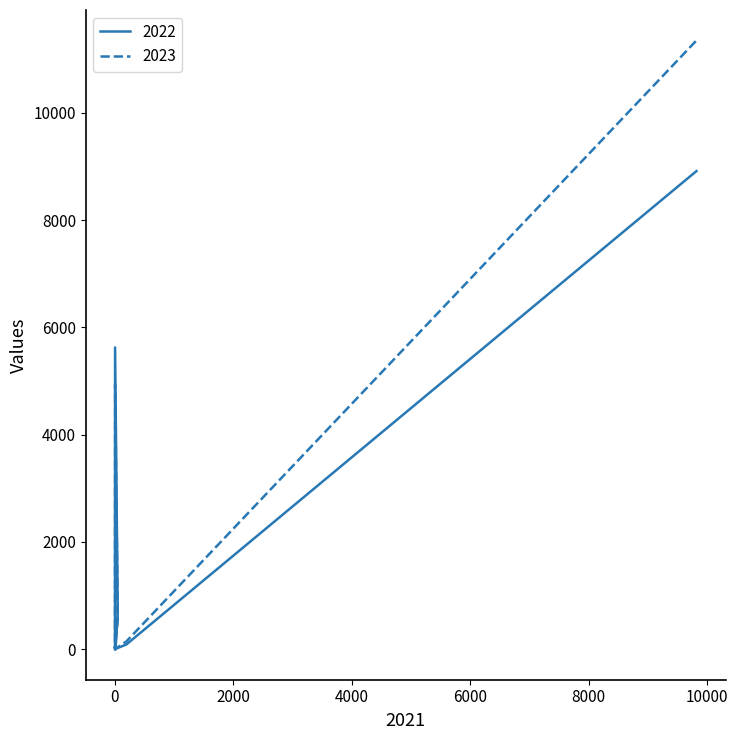

How many times do 2023 and 2022 cross each other?

4